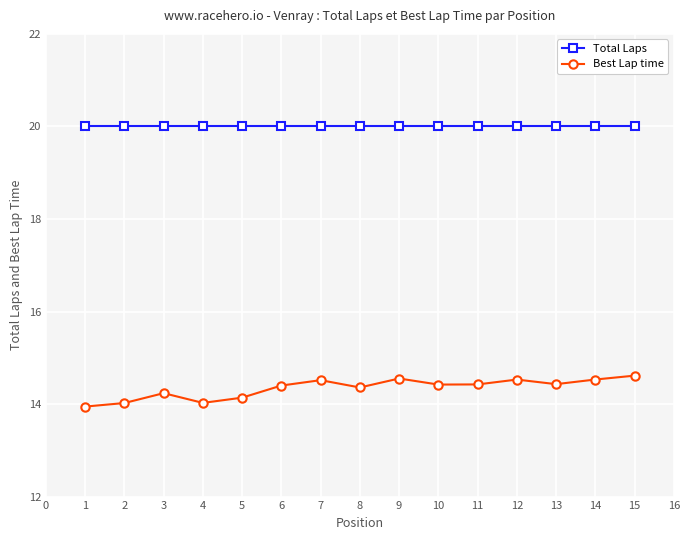

Count the number of categories in the chart.

15